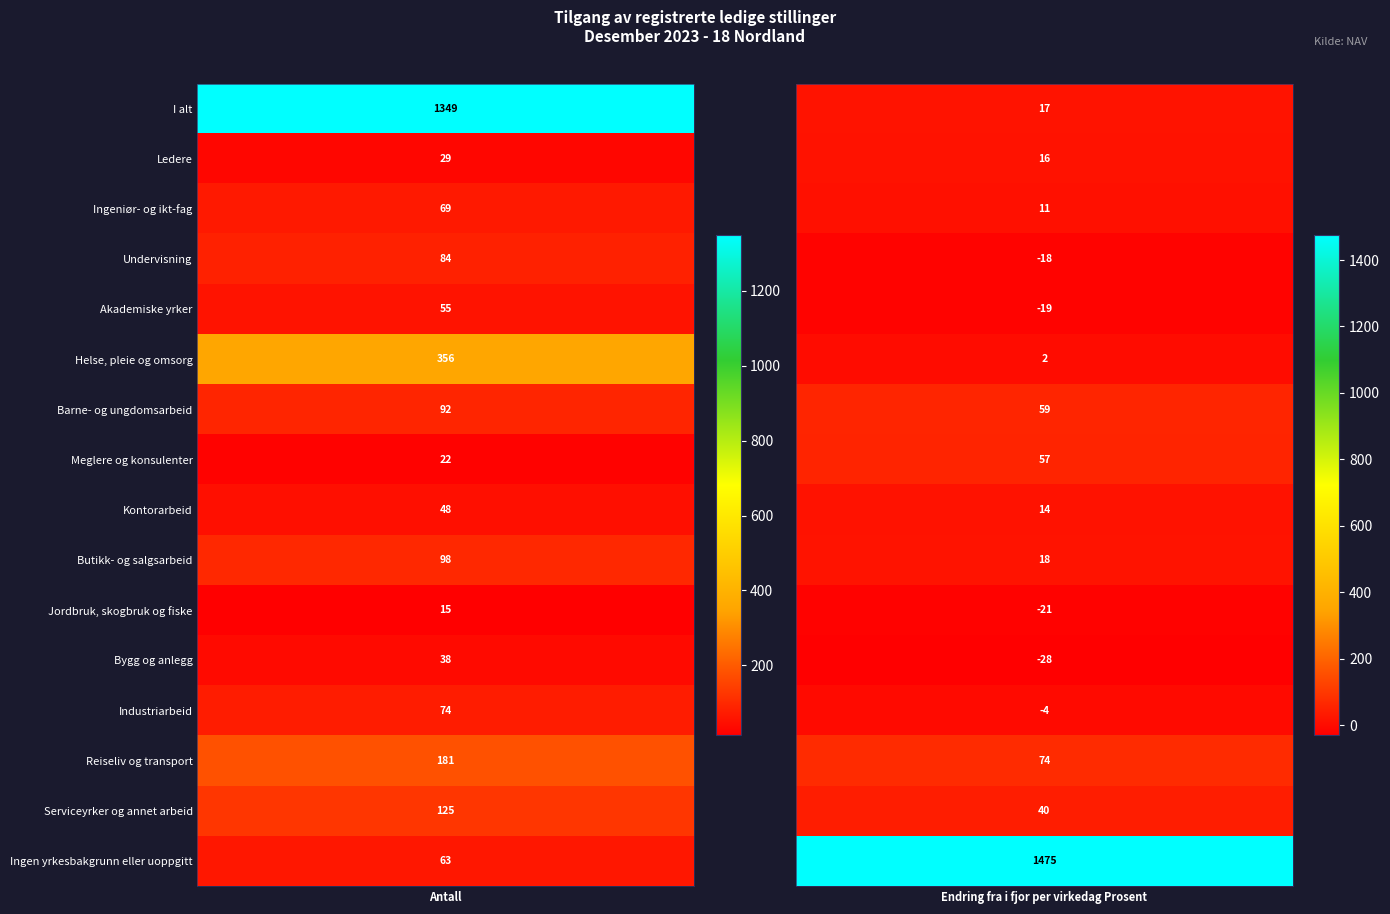

What is the sum of the Ingen yrkesbakgrunn eller uoppgitt values at Ledere and I alt?

1538